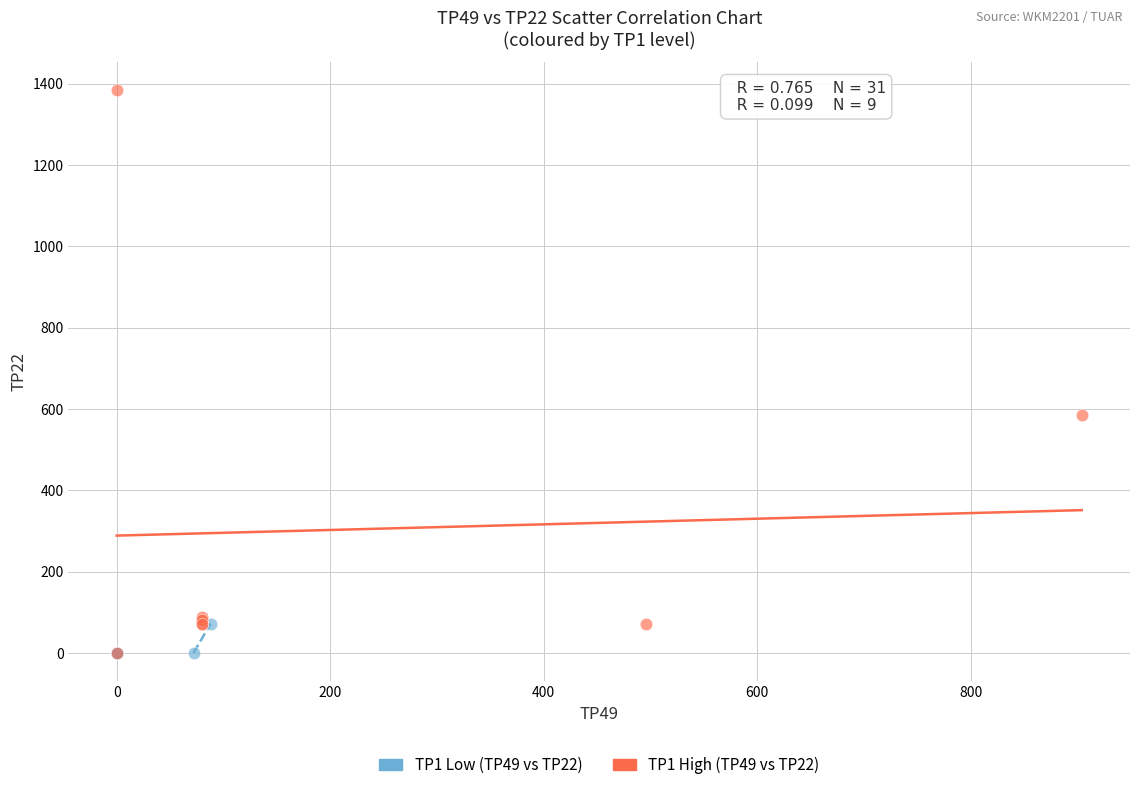

Which series has the largest Y range (max minus min)?

TP1 High (TP49 vs TP22)